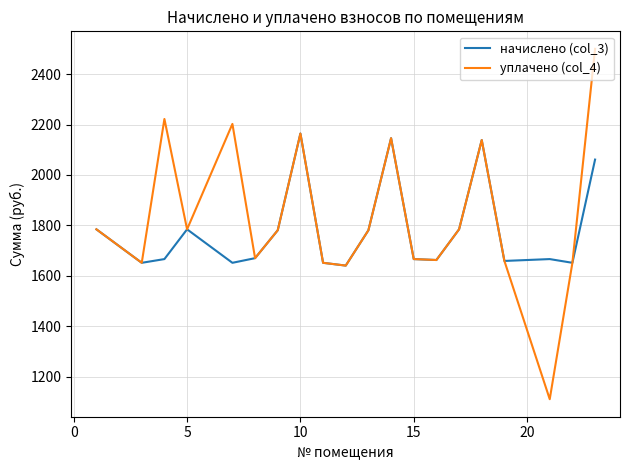

Which series has the widest spread of values?

уплачено (col_4)